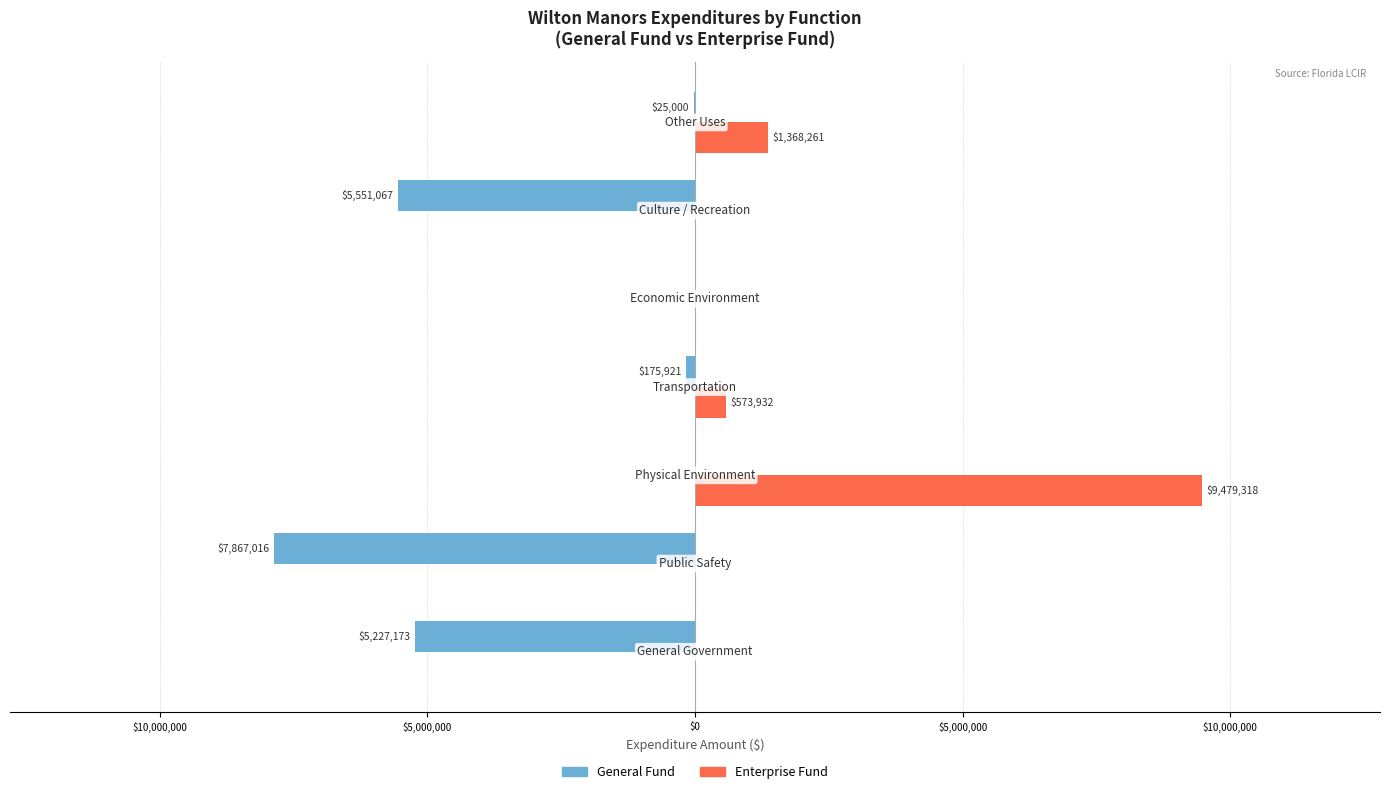

What are all the series names shown in the legend?

General Fund, Enterprise Fund